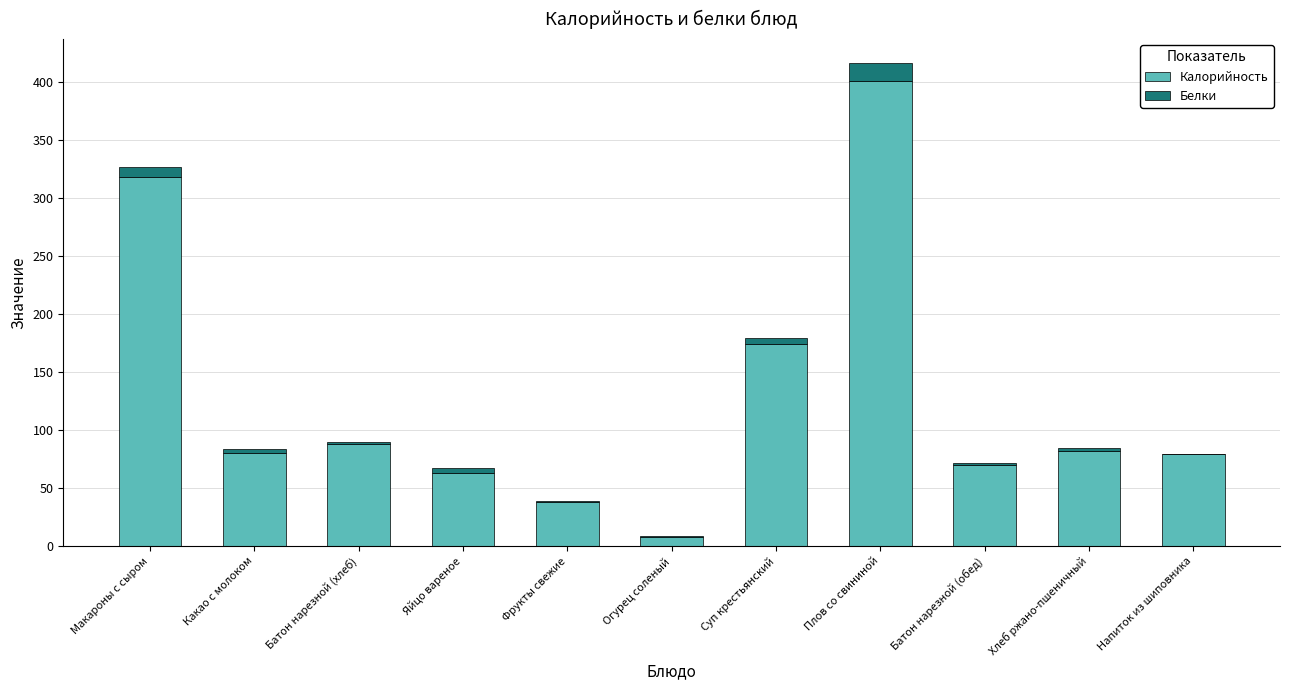

What is the sum of all Калорийность values?

1401.8